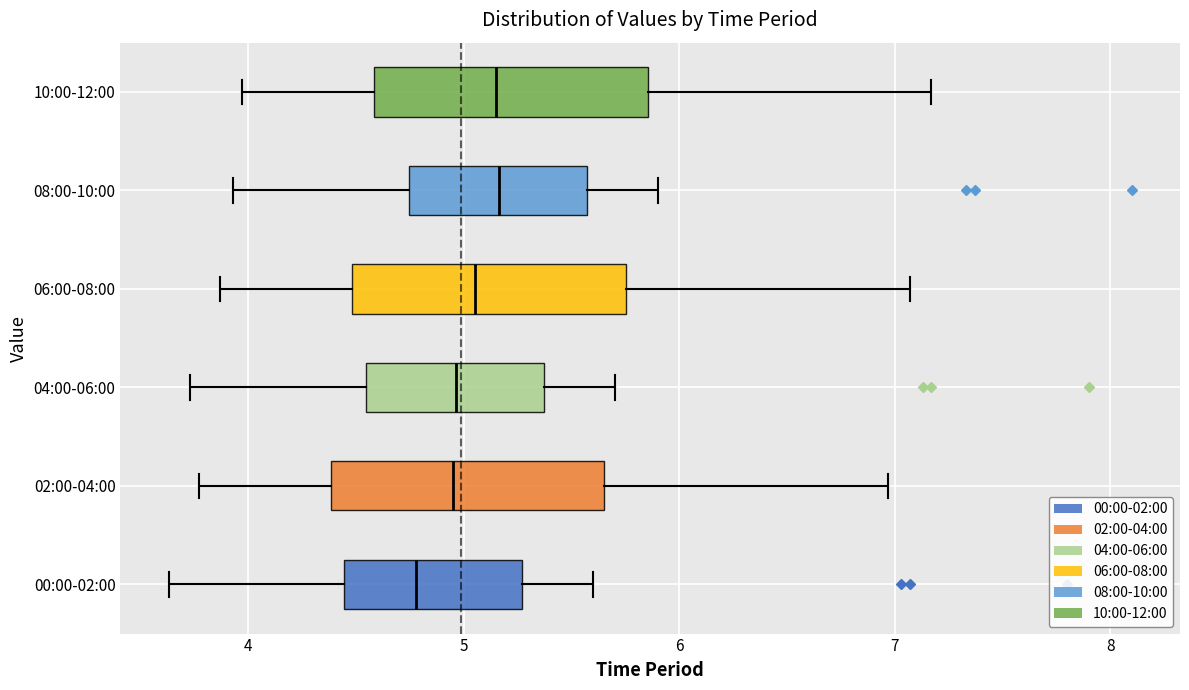

Which box has the furthest to the left median line?

00:00-02:00